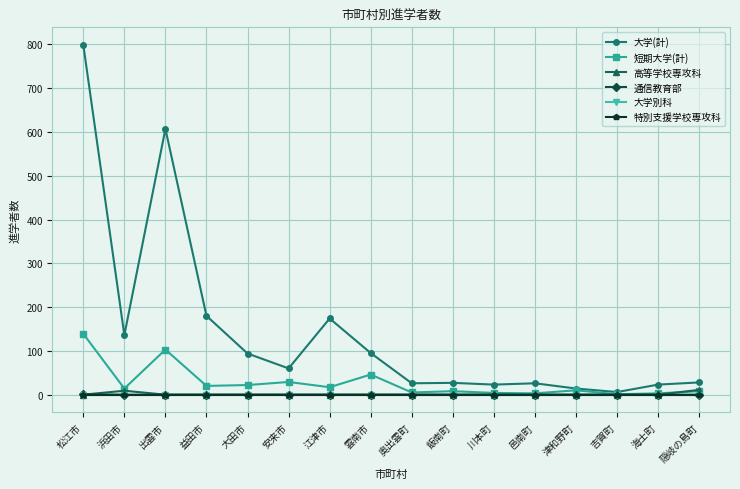

Is this an area chart (filled region under the line)?

No